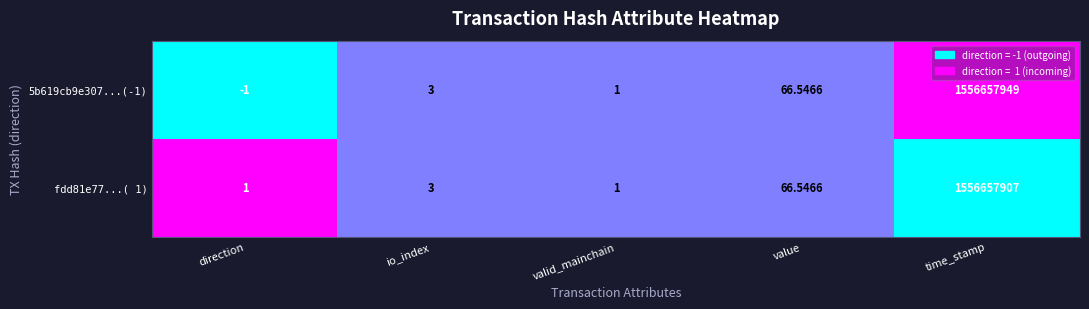

At which category is the sum across all series the highest?

time_stamp